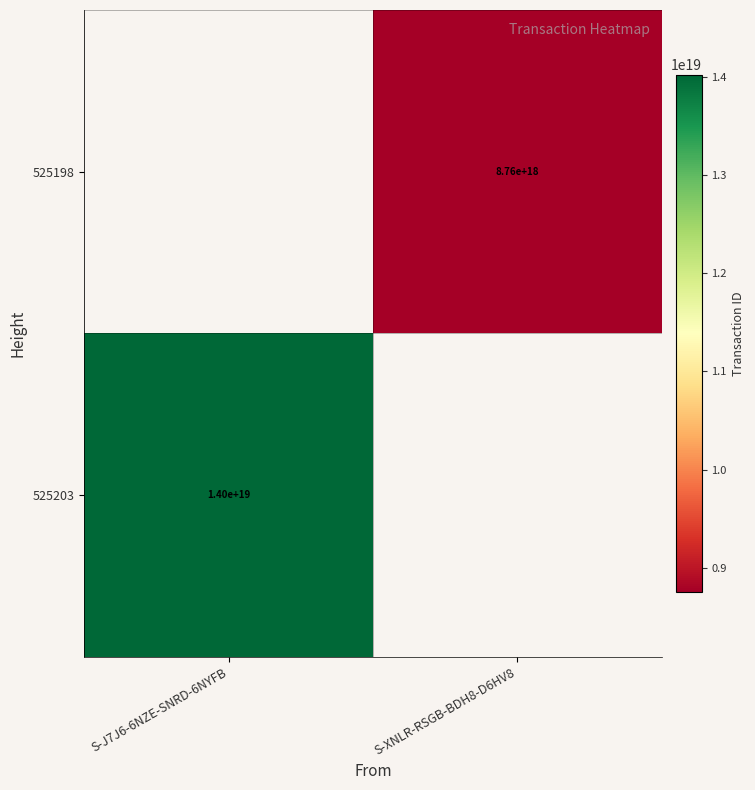

At which category does the chart reach its minimum across all series?

S-XNLR-RSGB-BDH8-D6HV8